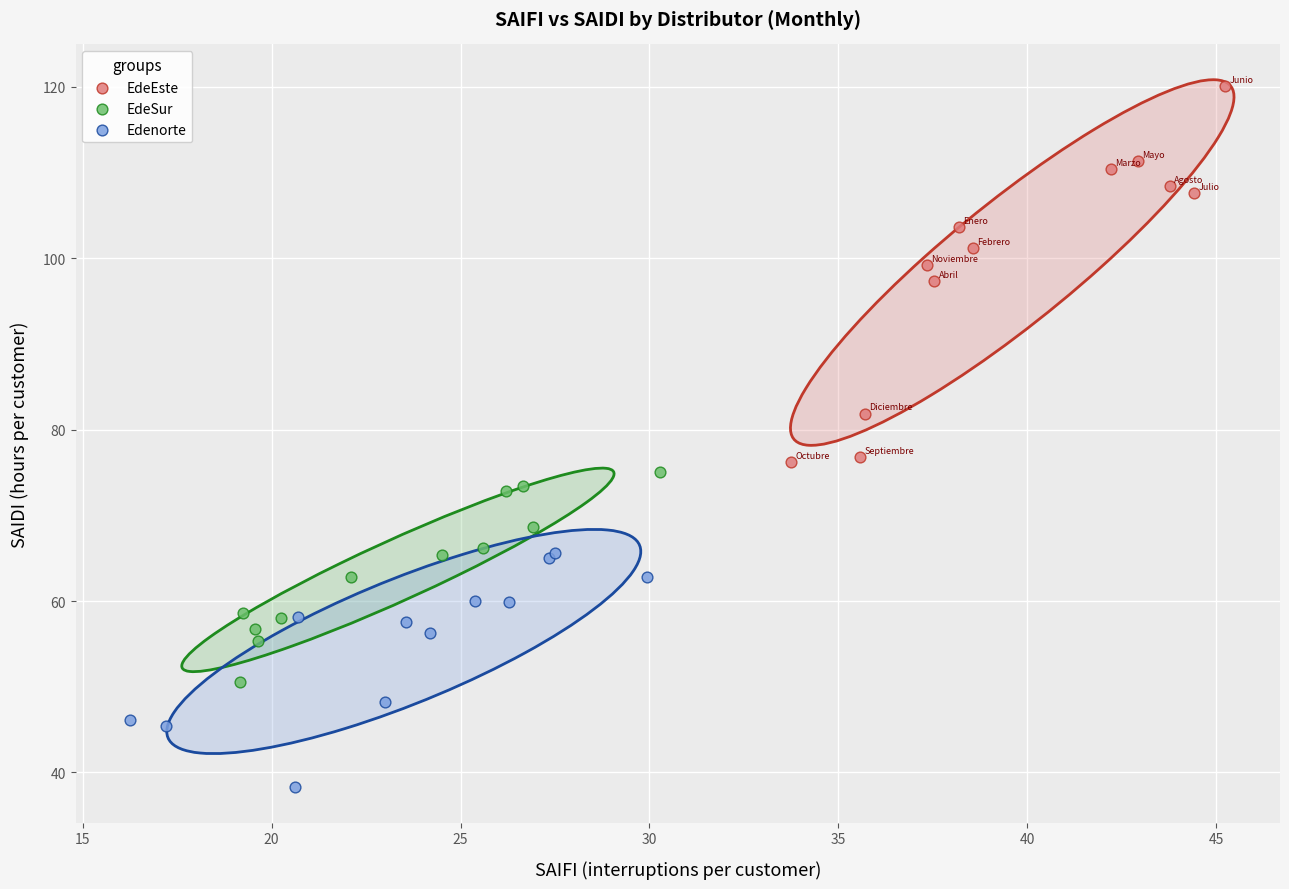

Which series reaches the maximum Y coordinate?

EdeEste